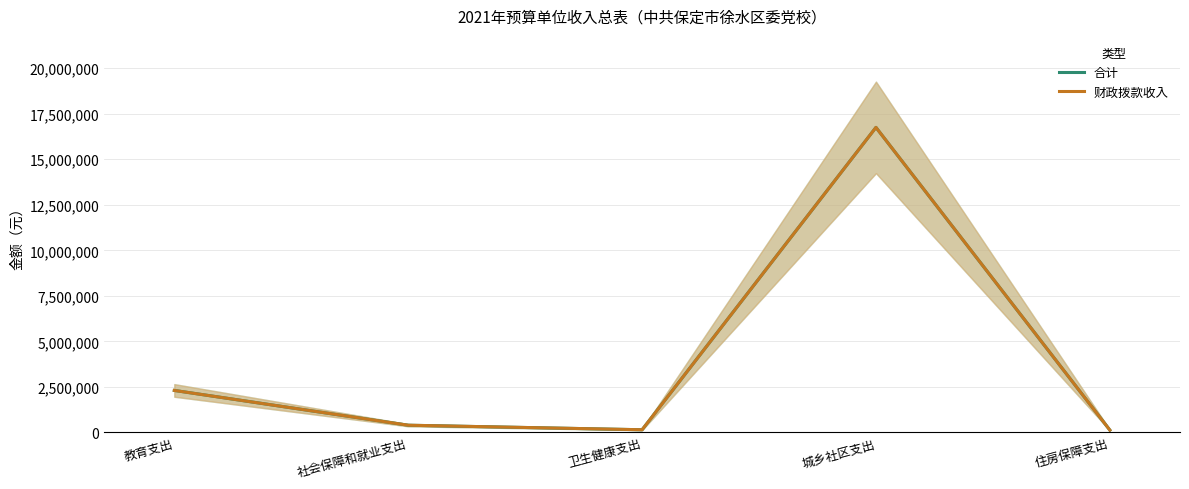

True or false: 合计 and 财政拨款收入 cross at least once.

False